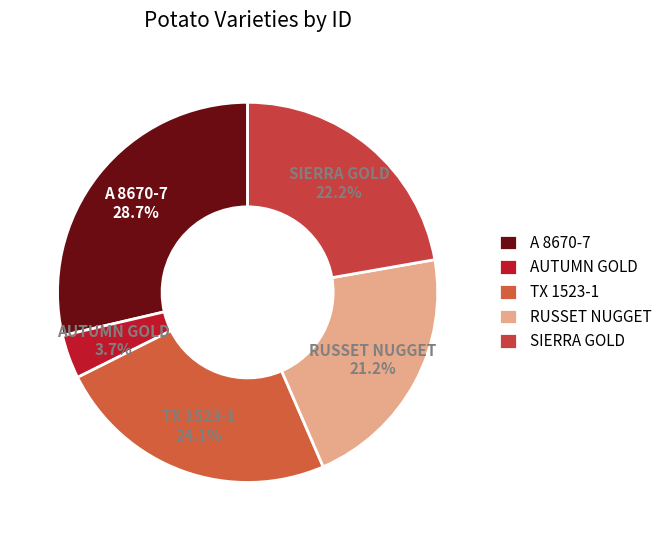

Does RUSSET NUGGET account for over 50% of the chart?

No